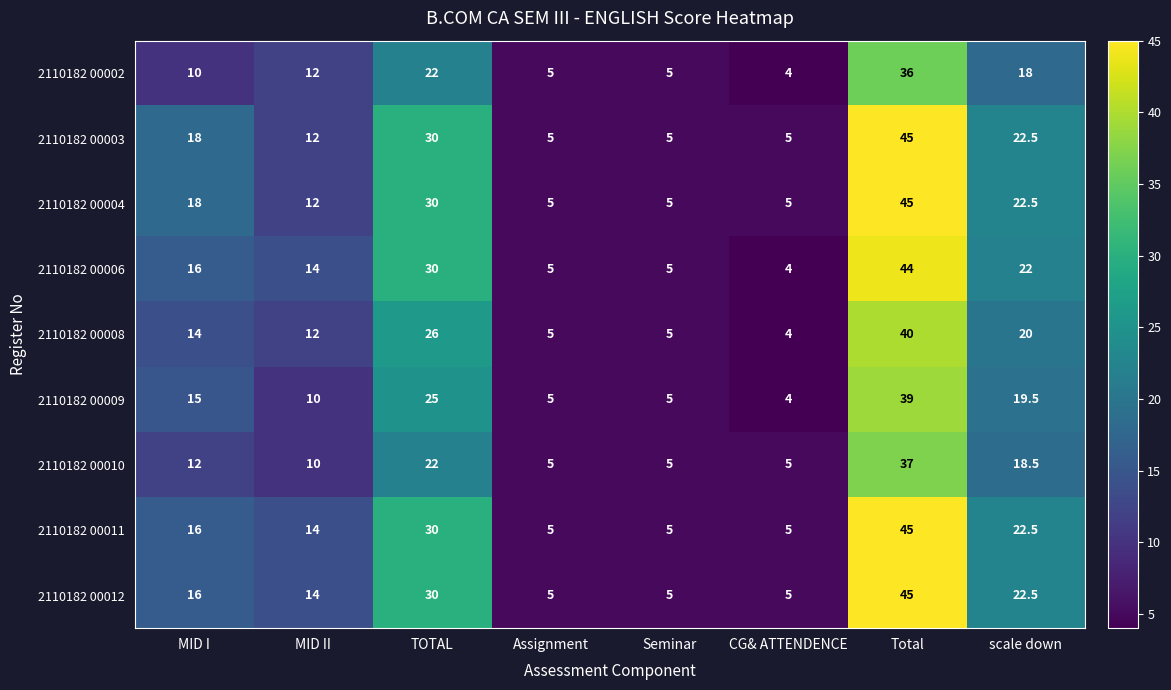

What is the spread (max minus min) of values at Total?

9.0